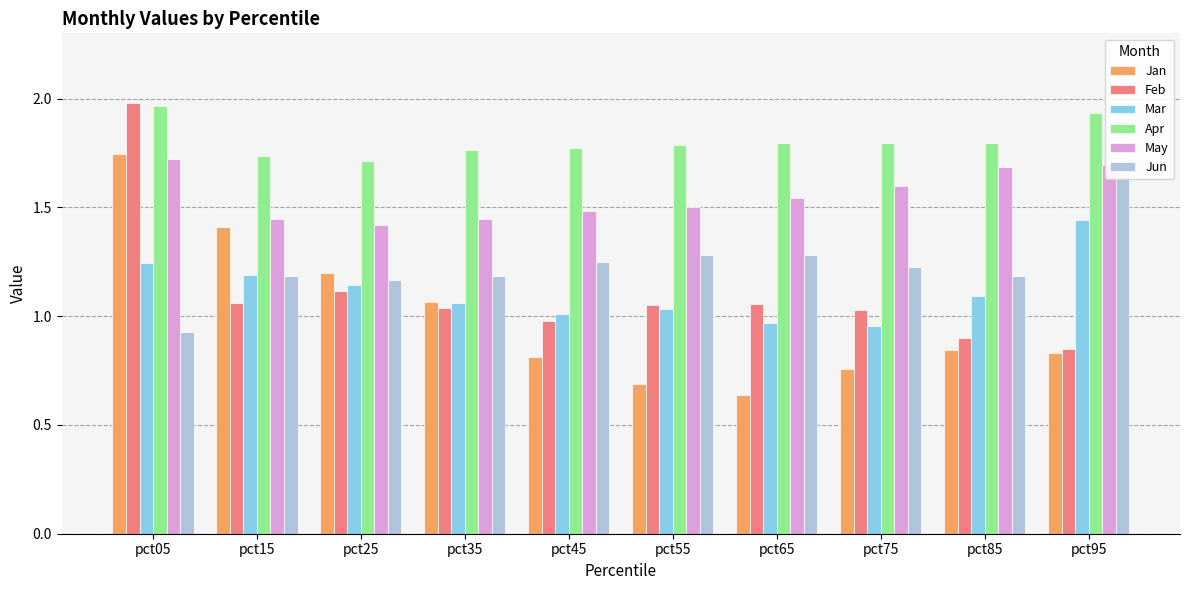

Which series changed the most between pct15 and pct65?

Jan